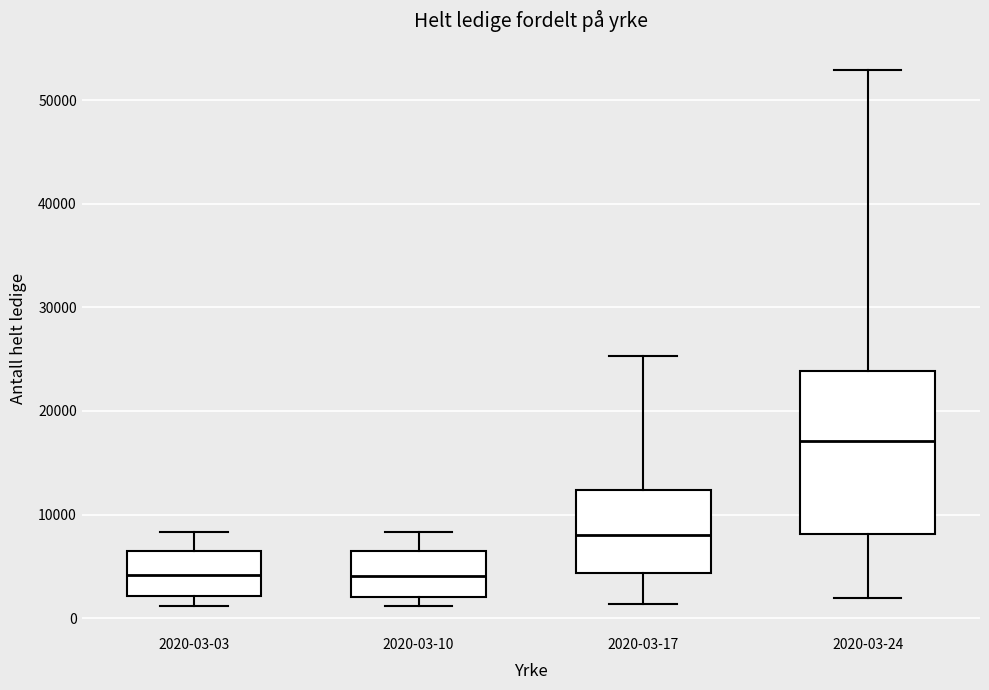

Reading left to right, read every box against the y-axis: the position of its median line, the range the box covers, and the ends of its whiskers. The values are not printed on the chart, so give them approximately, as read against the axis.

2020-03-03: median 4000, box 2000 to 6000, whiskers 1000 to 8000
2020-03-10: median 4000, box 2000 to 6000, whiskers 1000 to 8000
2020-03-17: median 8000, box 4000 to 12000, whiskers 1000 to 25000
2020-03-24: median 17000, box 8000 to 24000, whiskers 2000 to 53000